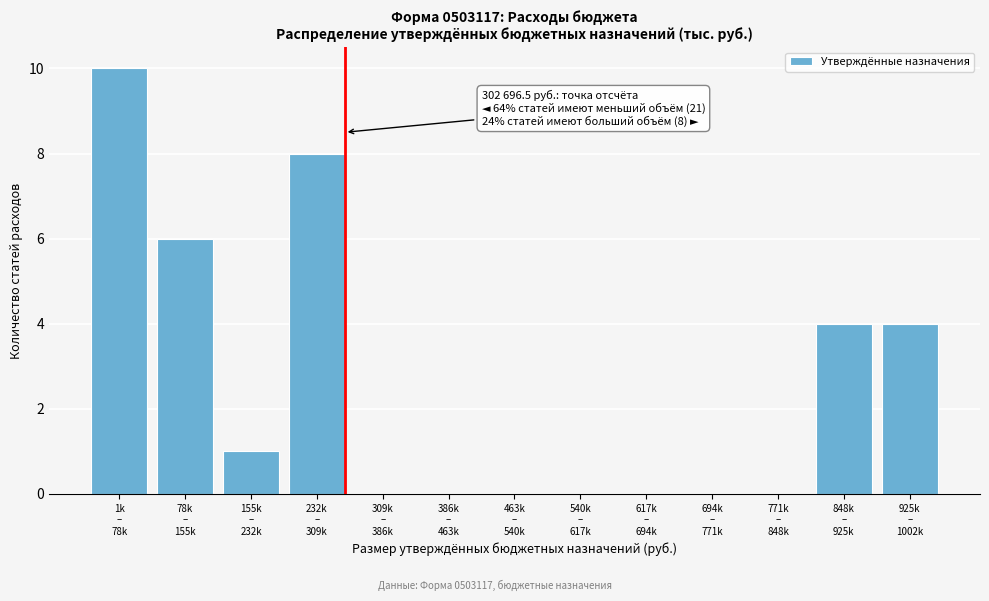

What is the sum of all values?

33